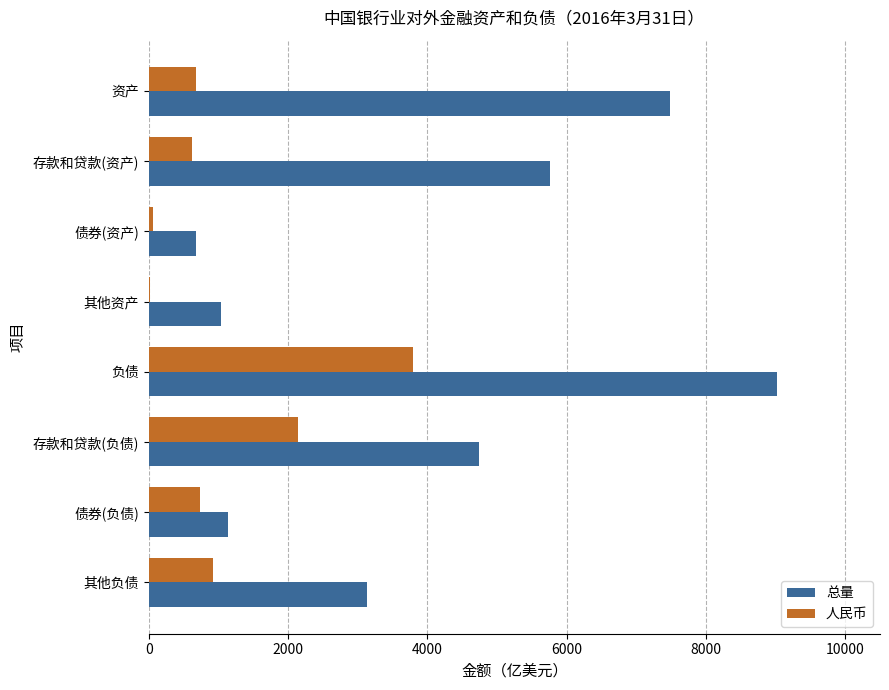

Is it true that 人民币 equals 732.4 at 债券(负债)?

True